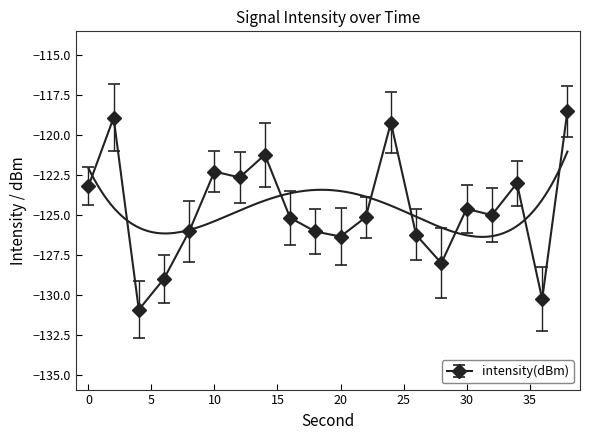

What is the difference between the maximum and second lowest values?

11.8